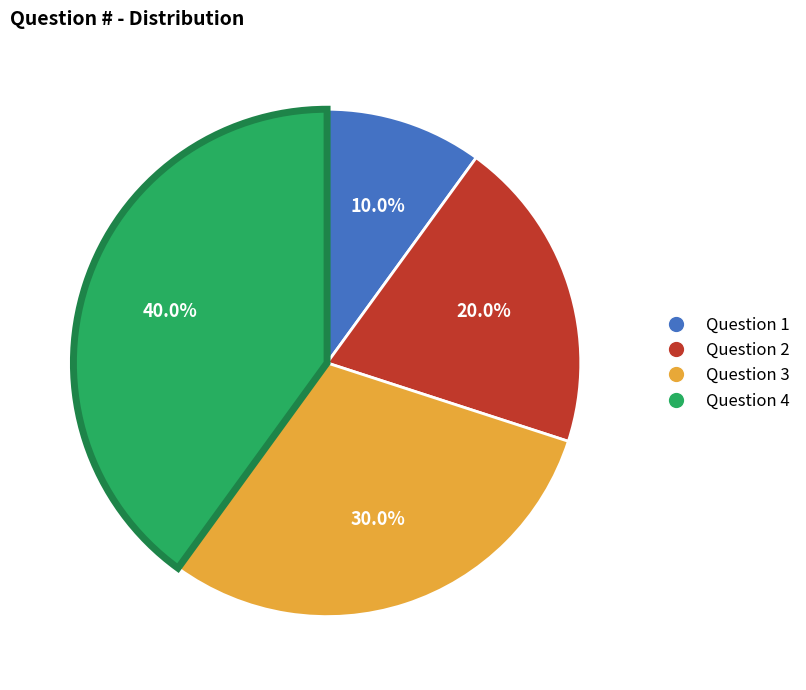

To the nearest percent, what is the difference between the largest and smallest slice percentages?

30%